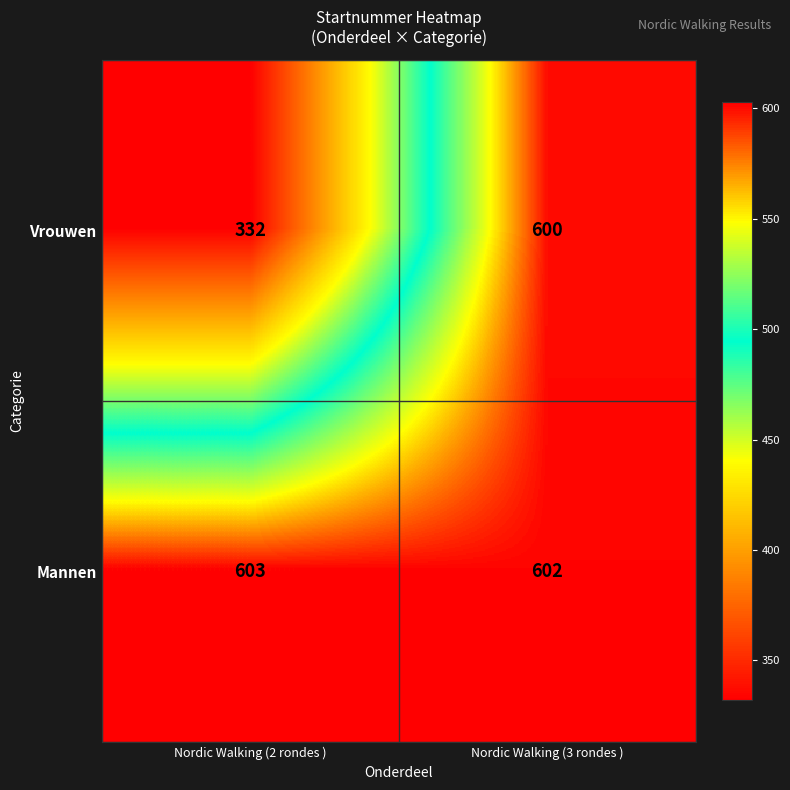

Reading left to right, extract all data points from this chart.

Vrouwen: Nordic Walking (2 rondes )=332	Nordic Walking (3 rondes )=600
Mannen: Nordic Walking (2 rondes )=603	Nordic Walking (3 rondes )=602